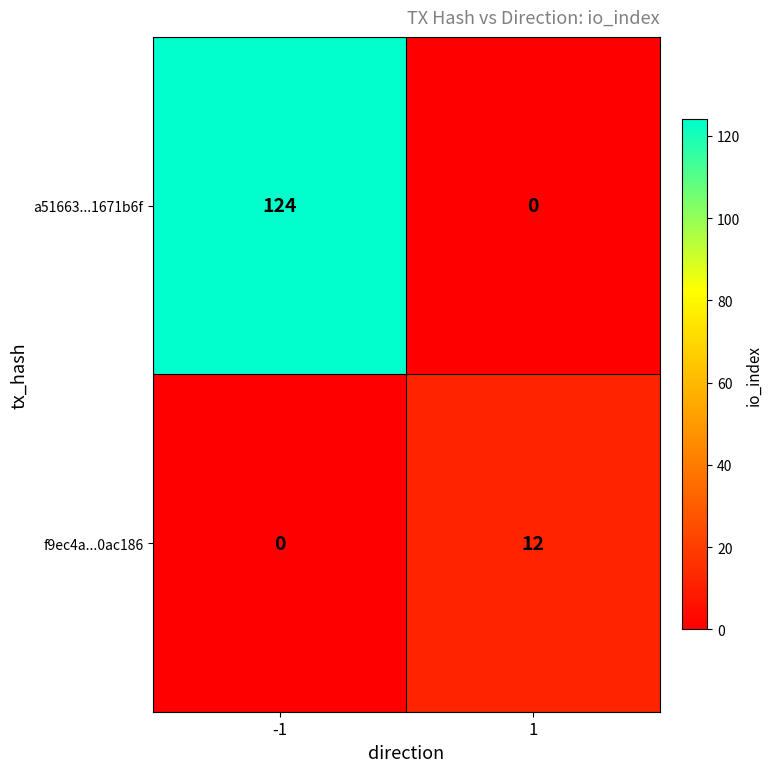

What is the sum of all f9ec4a...0ac186 values?

12